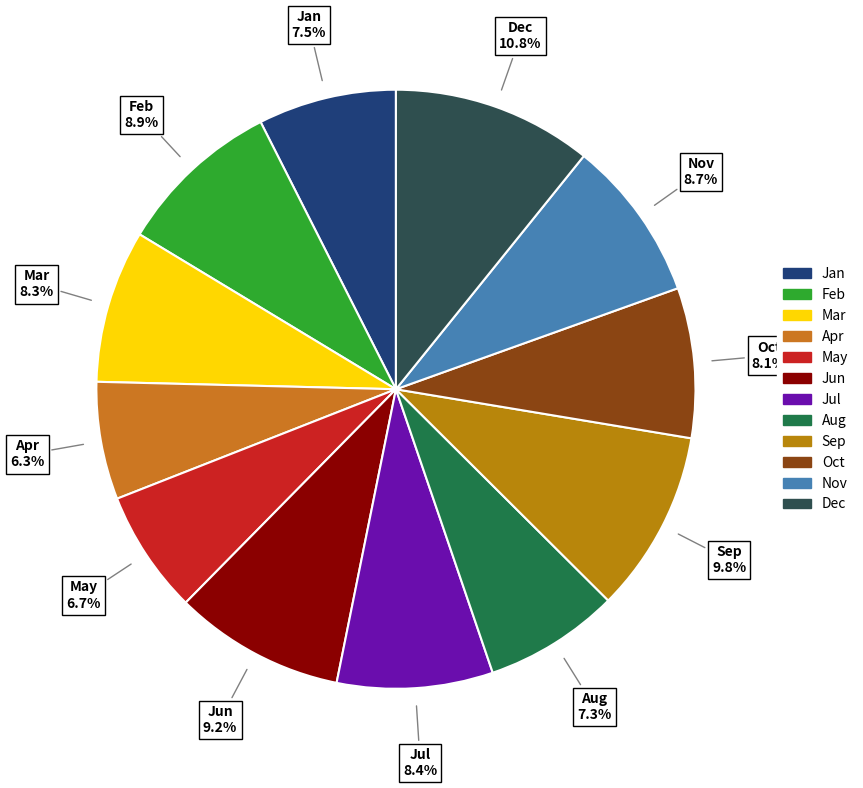

How many slices are in this pie chart?

12